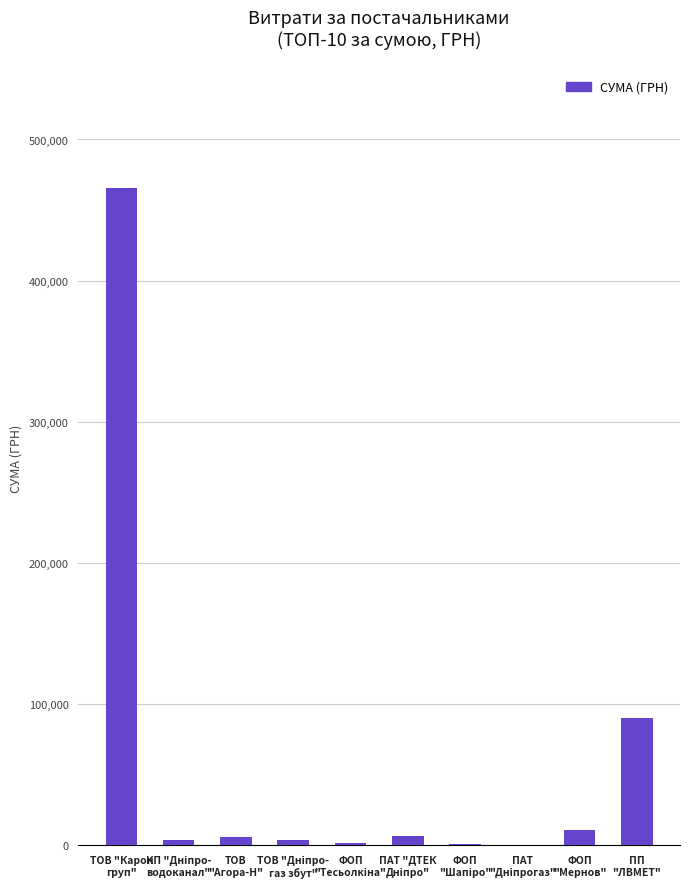

What is the sum of all values?

590470.0